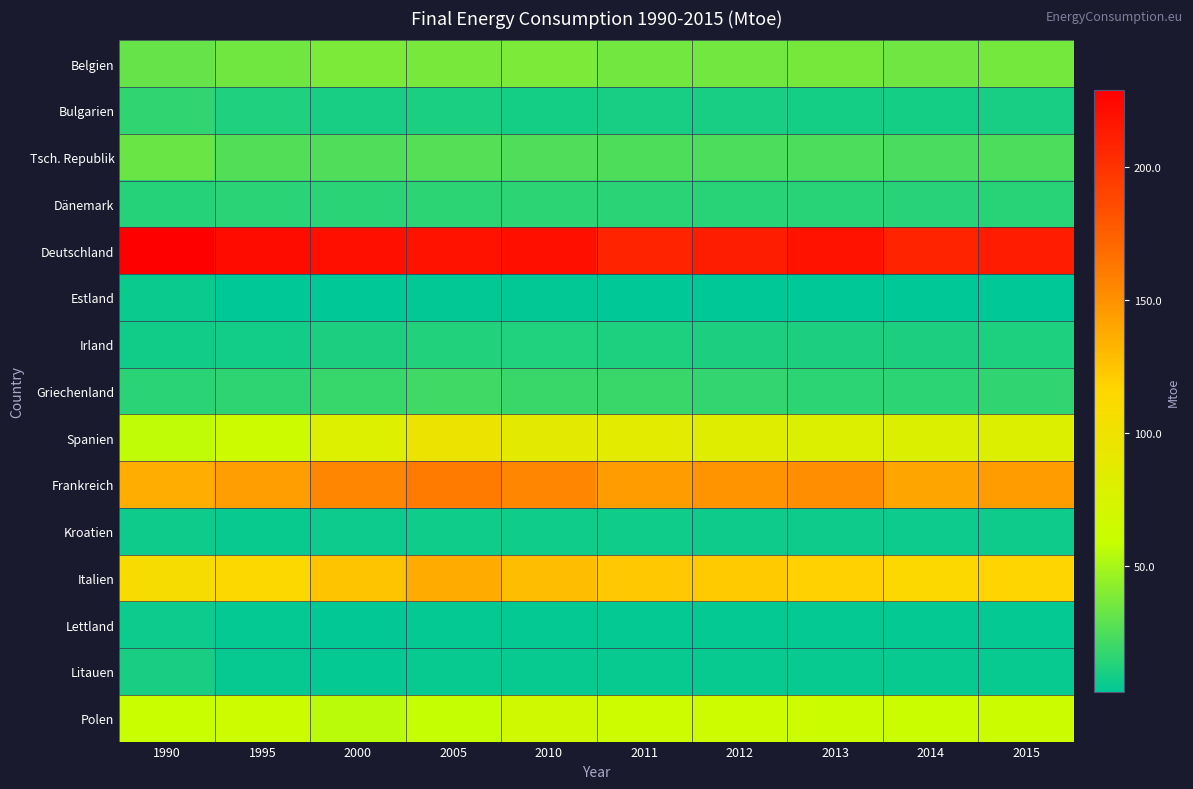

Reading left to right, list all the values displayed in this chart.

Belgien: 1990=31.5	1995=34.3	2000=37.5	2005=36.6	2010=37.6	2011=35.0	2012=35.1	2013=36.4	2014=34.2	2015=35.8
Bulgarien: 1990=16.4	1995=11.4	2000=9.1	2005=10.2	2010=8.8	2011=9.3	2012=9.2	2013=8.8	2014=9.0	2015=9.5
Tsch. Republik: 1990=32.7	1995=26.3	2000=25.1	2005=26.3	2010=25.4	2011=24.6	2012=24.5	2013=24.3	2014=23.6	2015=24.2
Dänemark: 1990=13.5	1995=14.8	2000=14.7	2005=15.5	2010=15.5	2011=14.8	2012=14.2	2013=14.1	2014=13.5	2015=13.9
Deutschland: 1990=228.9	1995=221.6	2000=220.0	2005=218.5	2010=219.7	2011=208.8	2012=212.1	2013=217.7	2014=208.9	2015=212.1
Estland: 1990=5.7	1995=2.6	2000=2.4	2005=2.9	2010=2.9	2011=2.8	2012=2.9	2013=2.9	2014=2.8	2015=2.8
Irland: 1990=7.3	1995=8.0	2000=10.8	2005=12.6	2010=12.0	2011=10.9	2012=10.6	2013=10.7	2014=10.8	2015=11.2
Griechenland: 1990=14.7	1995=15.8	2000=18.7	2005=21.0	2010=19.0	2011=18.9	2012=17.0	2013=15.3	2014=15.5	2015=16.5
Spanien: 1990=57.1	1995=64.0	2000=79.9	2005=97.8	2010=89.1	2011=86.7	2012=83.2	2013=80.8	2014=79.2	2015=80.5
Frankreich: 1990=136.2	1995=143.5	2000=155.3	2005=160.8	2010=155.3	2011=143.8	2012=148.5	2013=151.2	2014=140.3	2015=144.1
Kroatien: 1990=6.5	1995=5.3	2000=6.0	2005=7.2	2010=7.2	2011=7.0	2012=6.7	2013=6.6	2014=6.2	2015=6.6
Italien: 1990=107.7	1995=114.6	2000=124.7	2005=137.2	2010=128.5	2011=123.1	2012=121.8	2013=118.5	2014=113.3	2015=116.4
Lettland: 1990=6.4	1995=3.8	2000=3.3	2005=4.0	2010=4.1	2011=3.9	2012=4.0	2013=3.9	2014=3.9	2015=3.8
Litauen: 1990=9.7	1995=4.6	2000=3.8	2005=4.7	2010=4.8	2011=4.8	2012=4.9	2013=4.8	2014=4.9	2015=4.9
Polen: 1990=59.9	1995=62.9	2000=55.2	2005=58.5	2010=66.3	2011=64.7	2012=64.4	2013=63.3	2014=61.6	2015=62.3